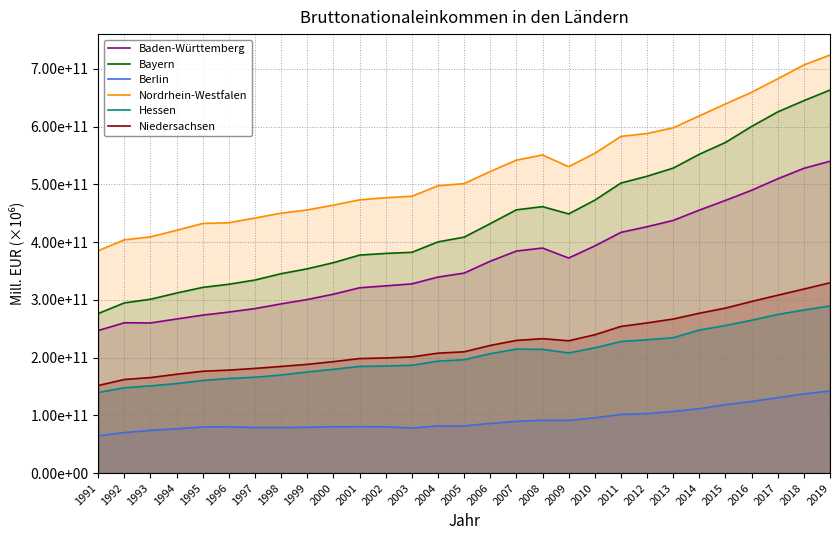

At which category is the sum across all series the highest?

2019